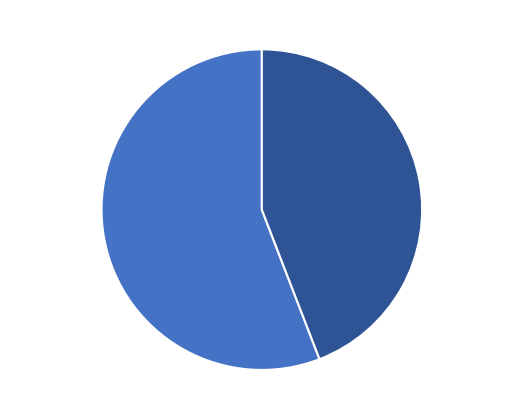

Rank the categories by value from lowest to highest.

2013-06-26, 2012-01-09